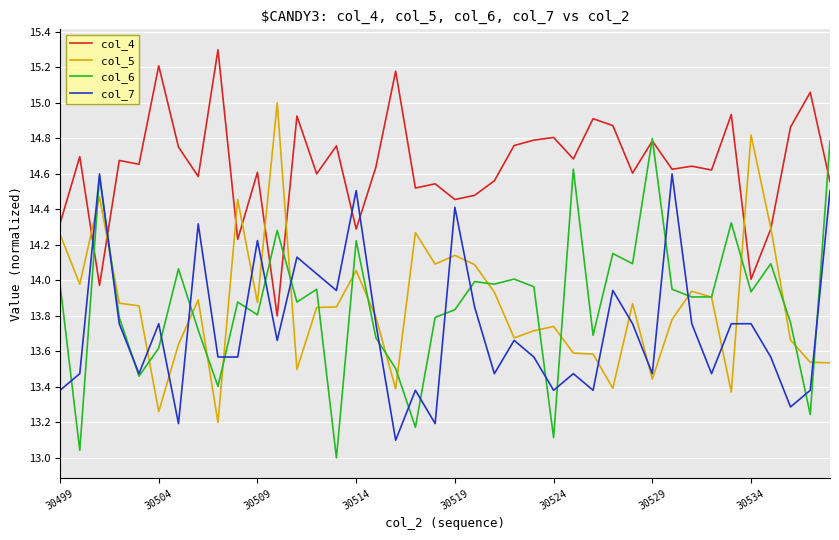

True or false: col_7 and col_4 cross at least once.

True